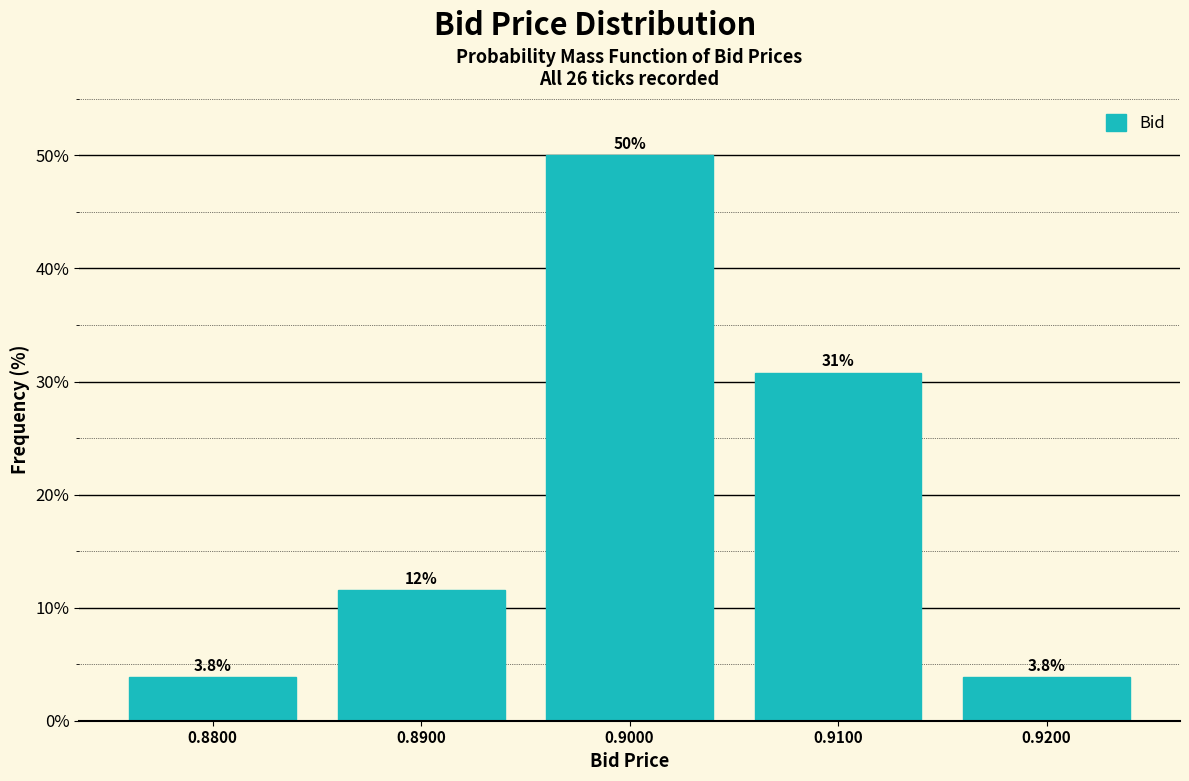

Reading left to right, transcribe all the data shown in this chart.

0.8800=3.8	0.8900=11.5	0.9000=50.0	0.9100=30.8	0.9200=3.8